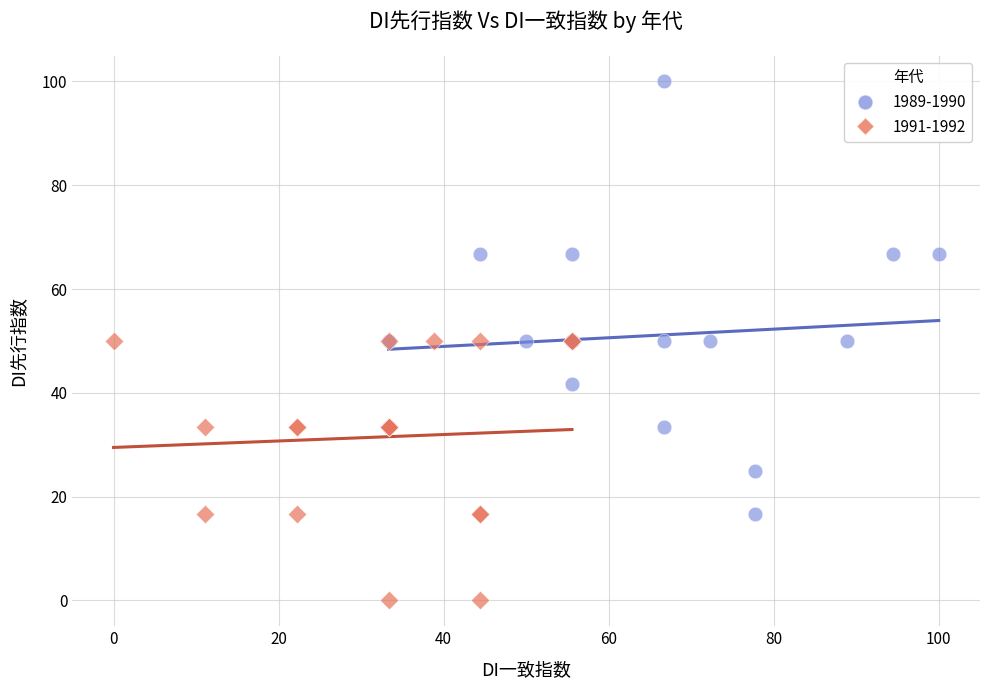

Which series has the largest Y range (max minus min)?

1989-1990